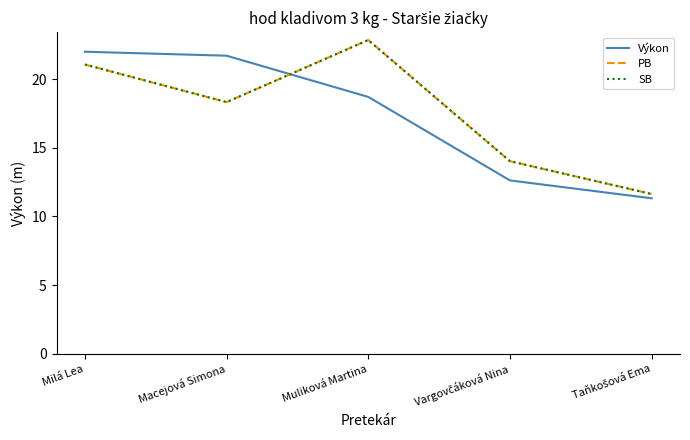

Is this an area chart (filled region under the line)?

No